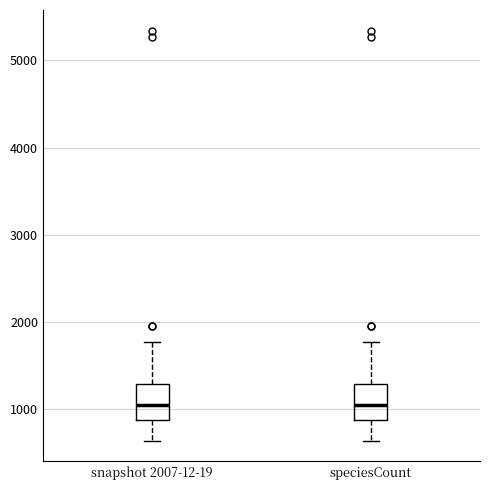

Reading left to right, transcribe this box plot: for each box, give where its median line is, the range the box spans, and where its two whiskers end, as read against the y-axis. The values are not printed on the chart, so give them approximately, as read against the axis.

snapshot 2007-12-19: median 1000, box 900 to 1300, whiskers 600 to 1800
speciesCount: median 1000, box 900 to 1300, whiskers 600 to 1800